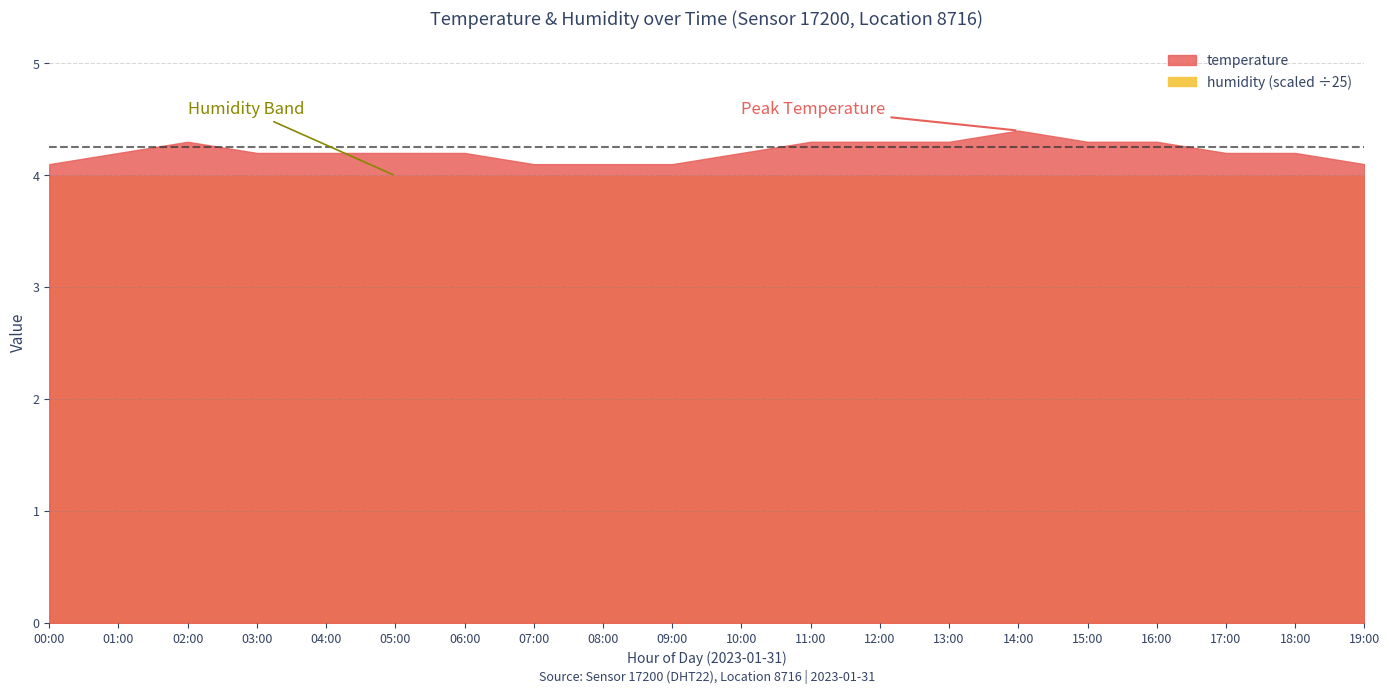

At which category is the sum across all series the highest?

14:00